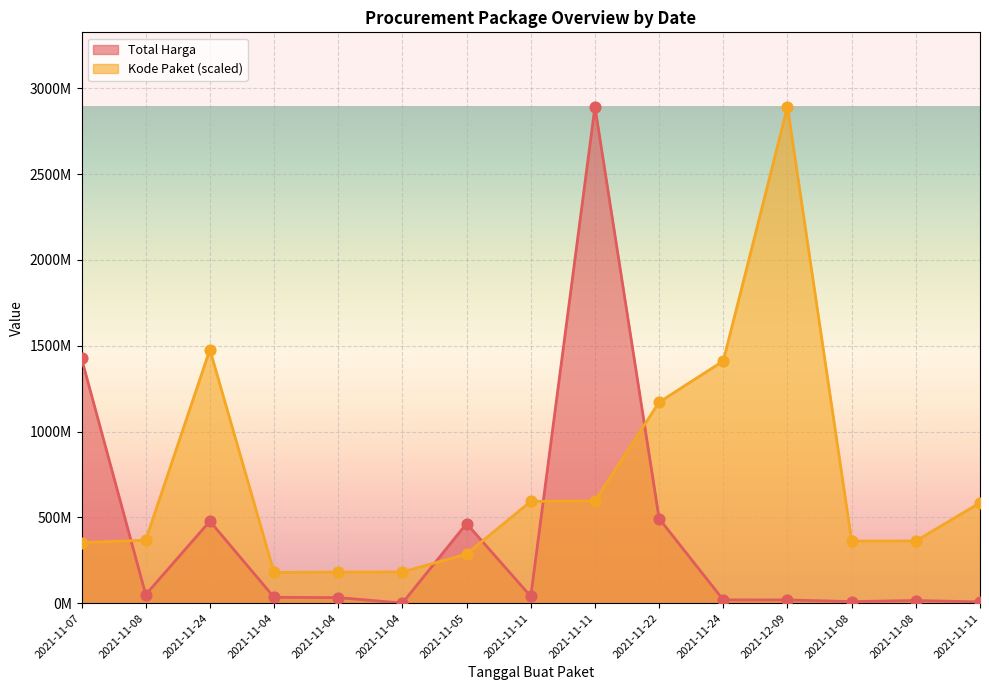

Which series has the widest spread of Y values?

Total Harga